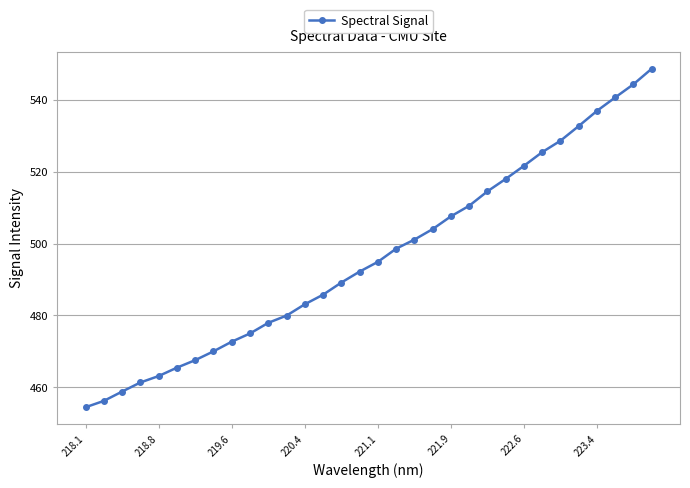

What is the value of the 27th point from the left?

528.6